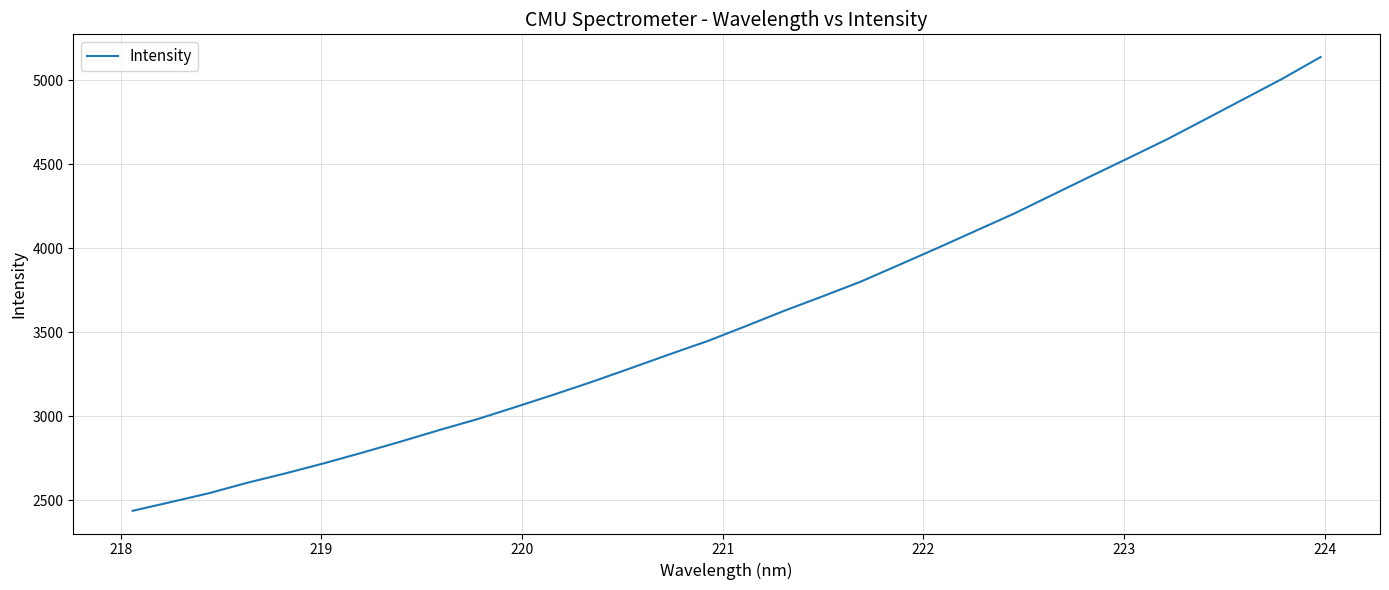

What is the minimum value shown in the chart?

2437.1